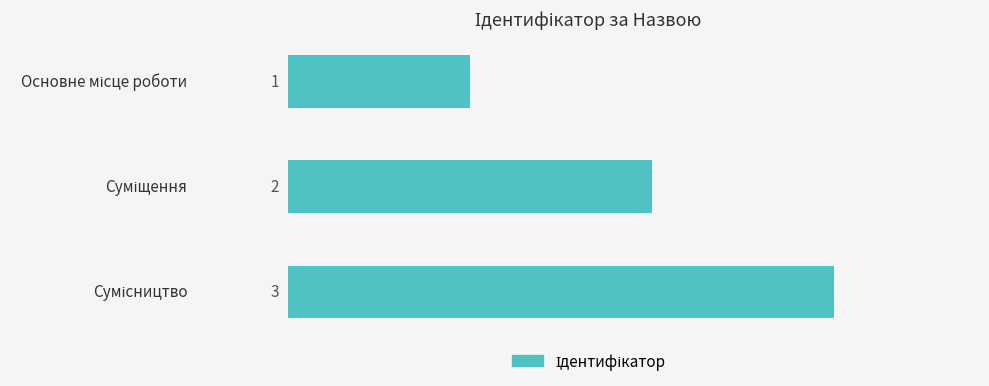

What is the difference between the second highest and minimum values?

1